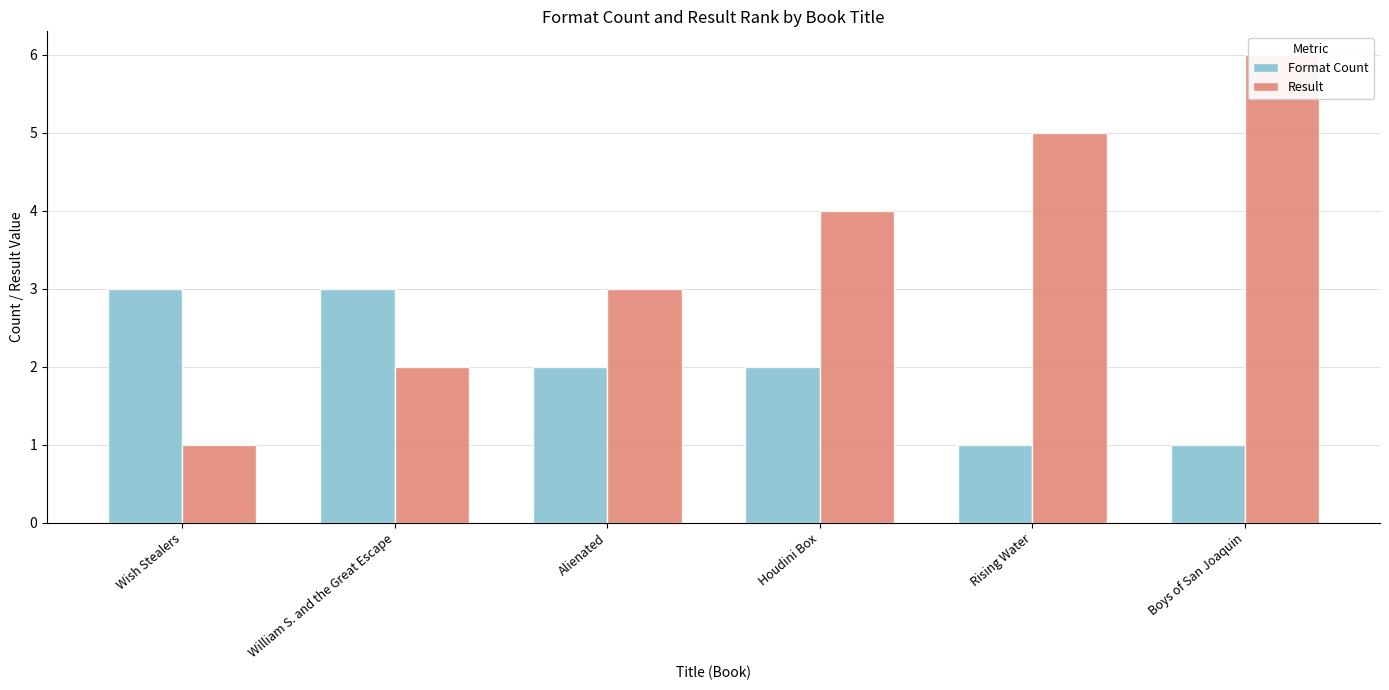

What is the label of the 1st bar from the right?

Boys of San Joaquin